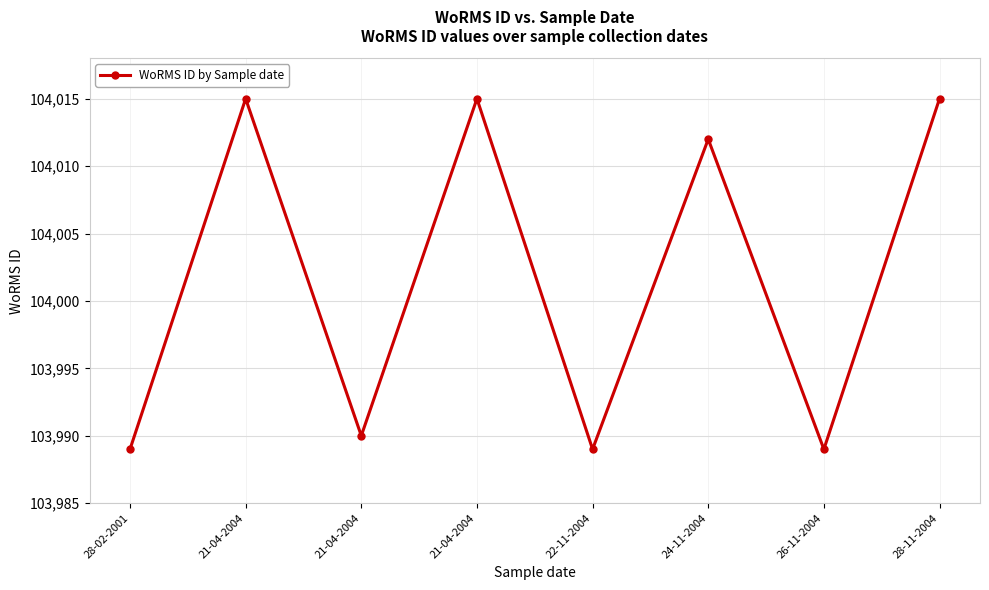

List the labels in order of value, smallest first.

28-02-2001, 22-11-2004, 26-11-2004, 21-04-2004, 24-11-2004, 21-04-2004, 21-04-2004, 28-11-2004